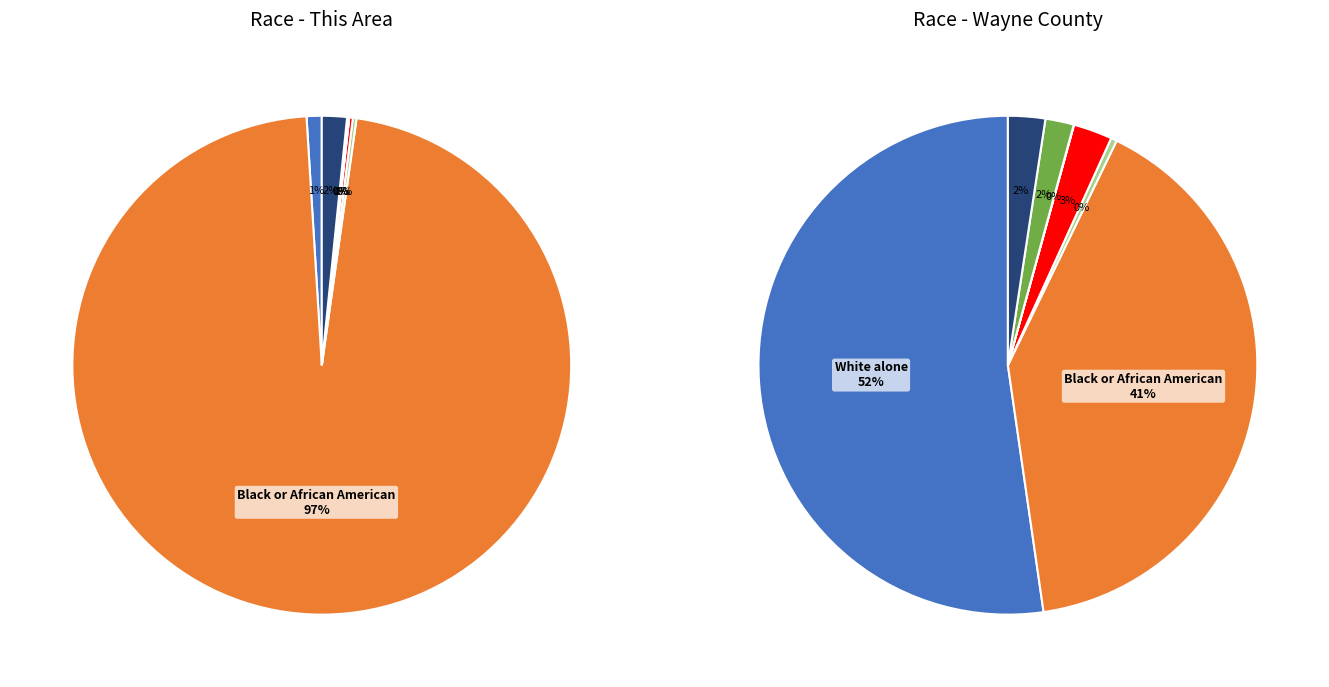

Which slice is the largest?

White alone